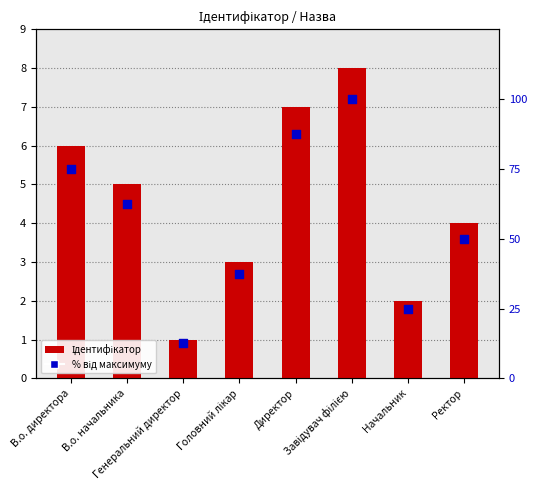

Which series contains the highest Y value?

% від максимуму